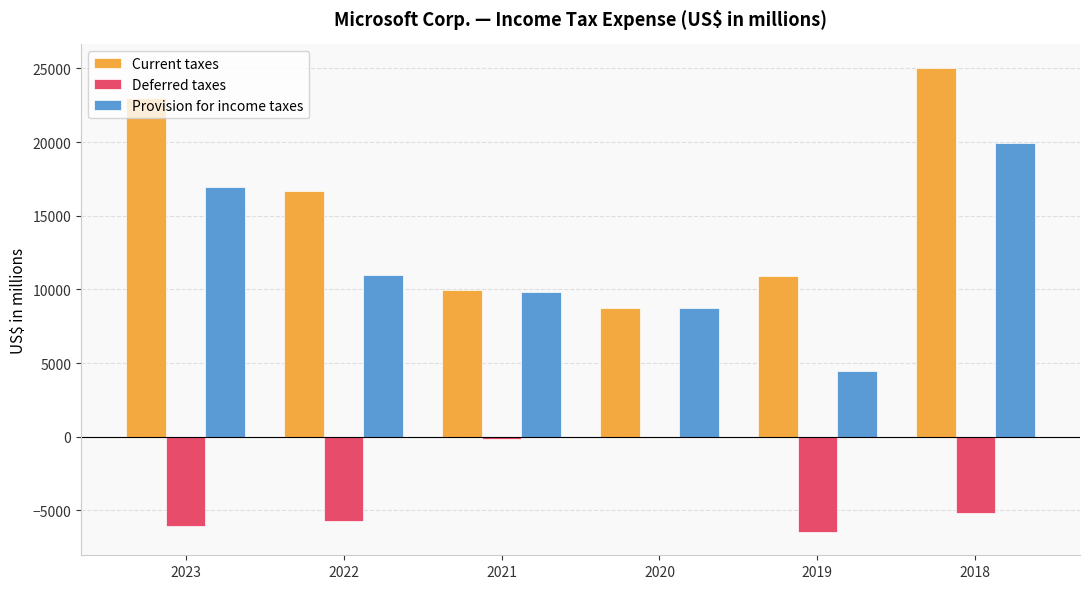

How many series are shown in this chart?

3